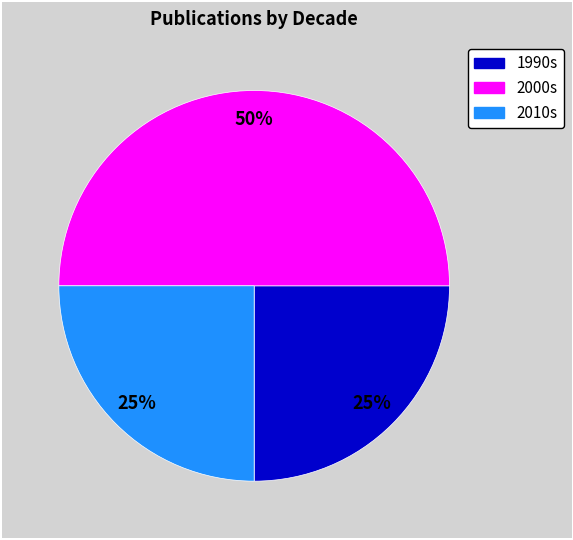

To the nearest percent, what is the difference between the largest and smallest slice percentages?

25%